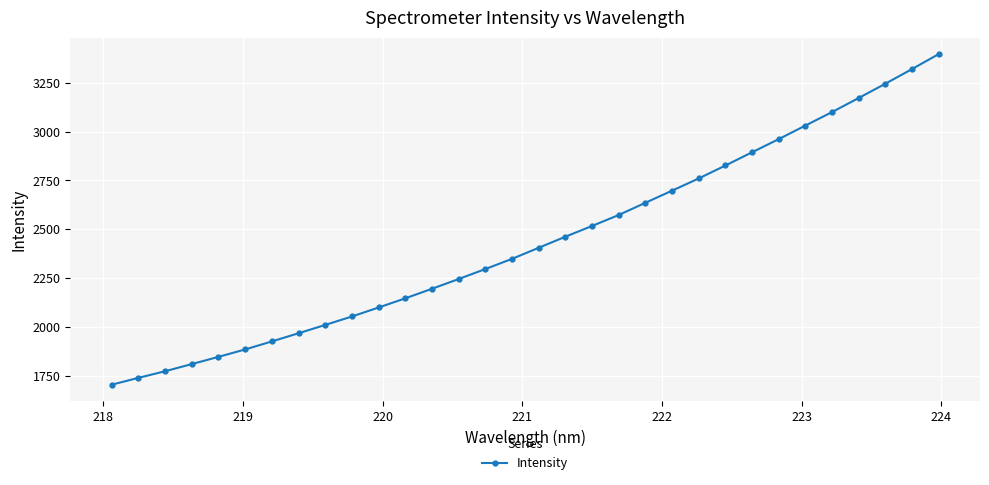

What is the smallest value displayed?

1702.9